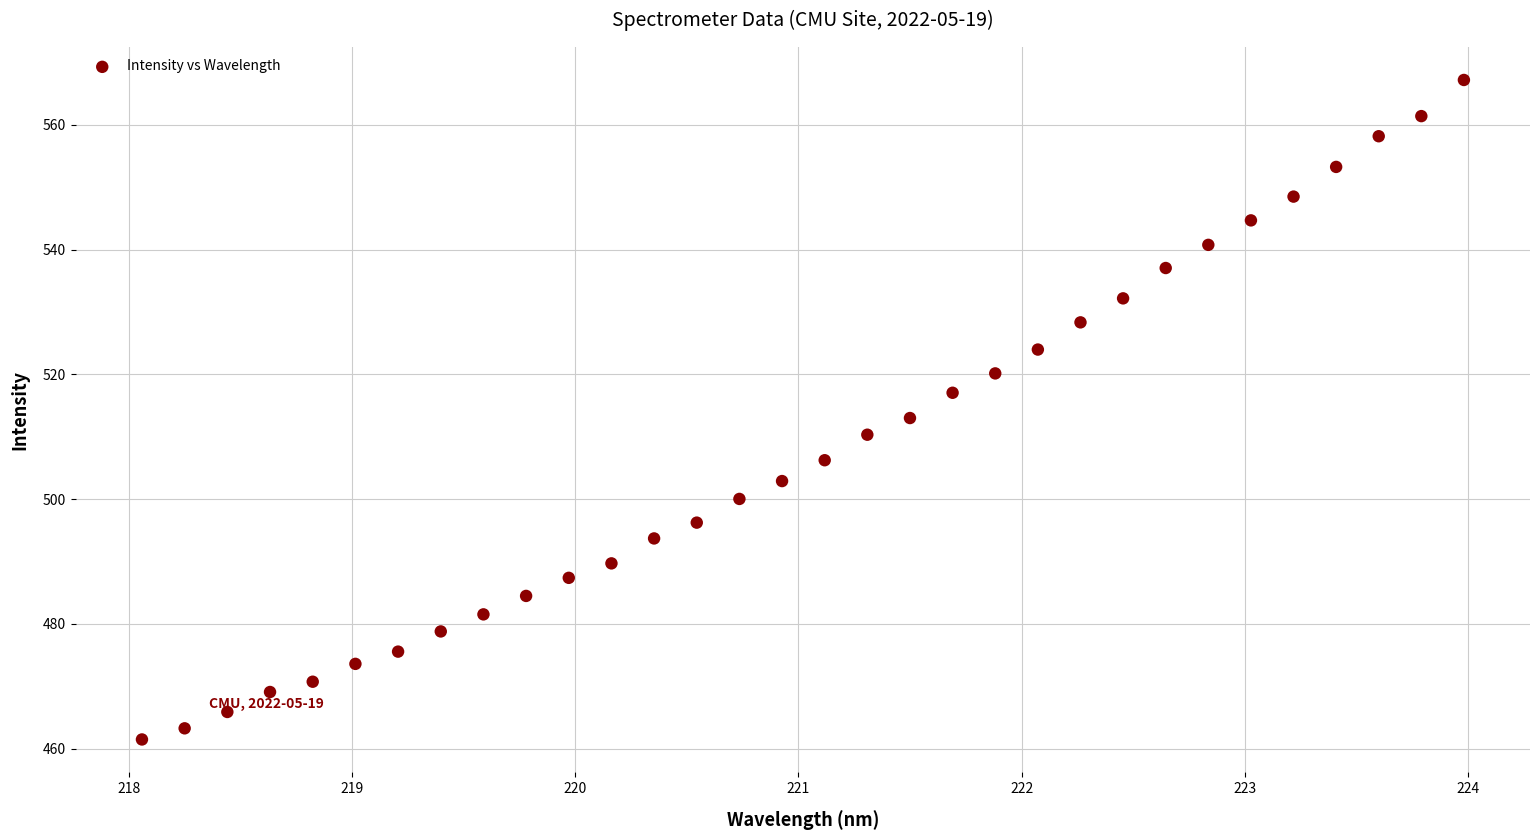

What is the range of Y values (max minus min)?

105.7